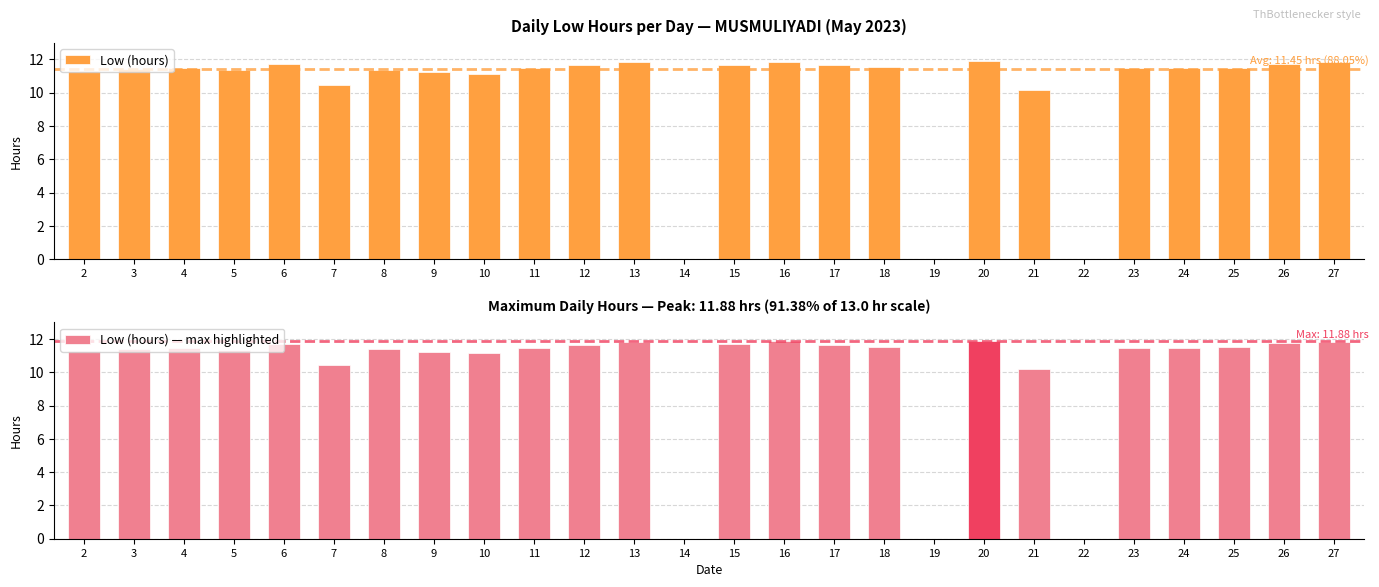

What is the highest value of the Low (hours) series?

11.9